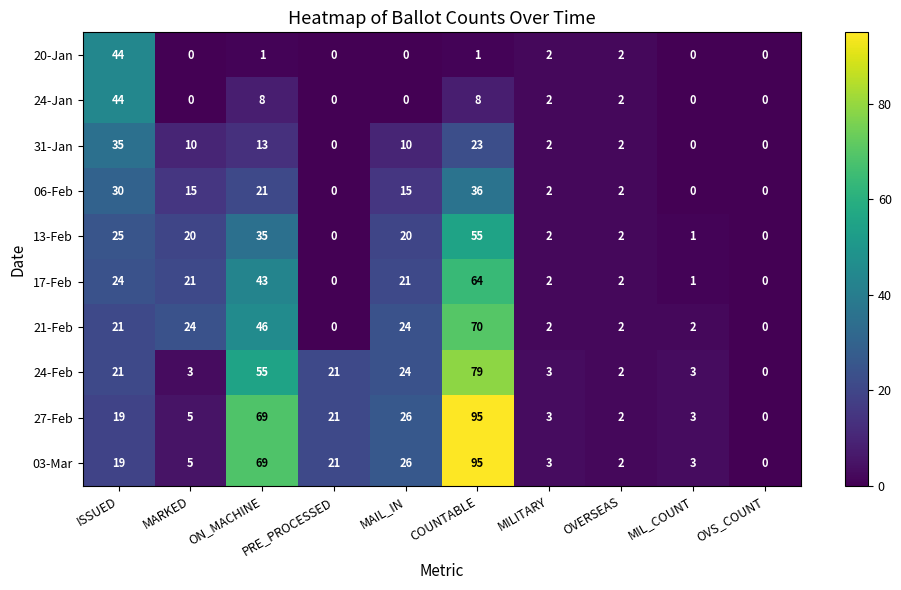

What value does the 27-Feb series have at MIL_COUNT, to the nearest 5?

5